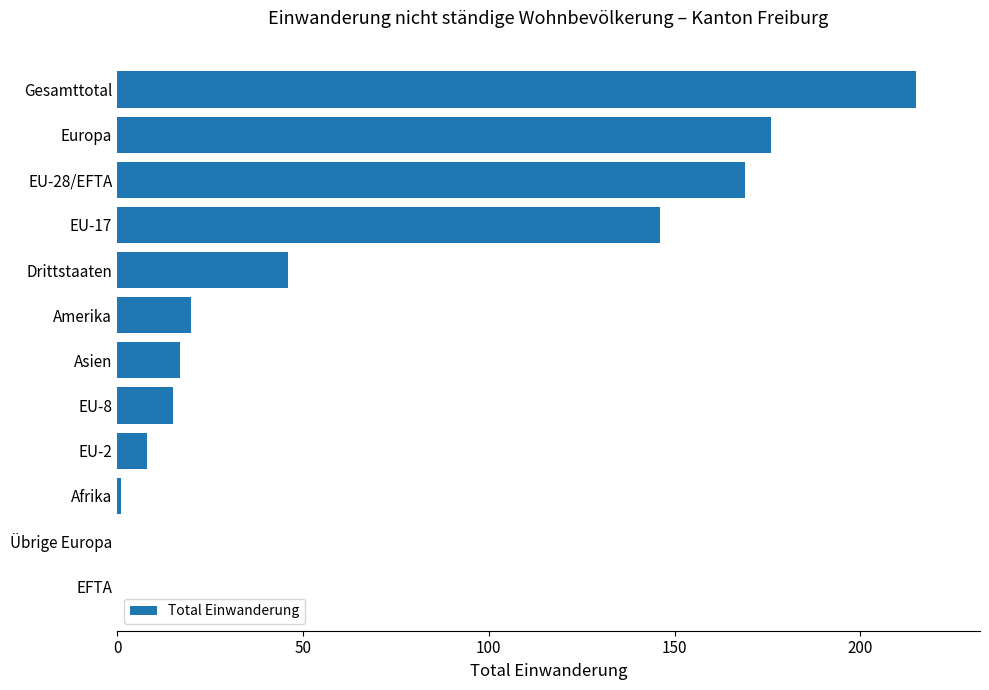

What is the sum of all values?

813